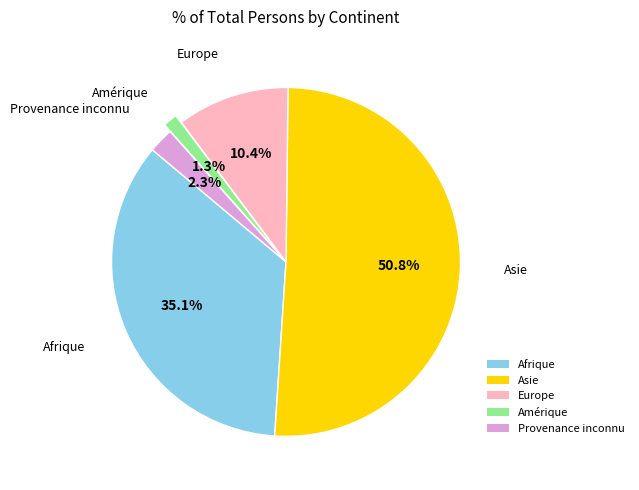

To the nearest percent, what portion does Asie represent?

51%